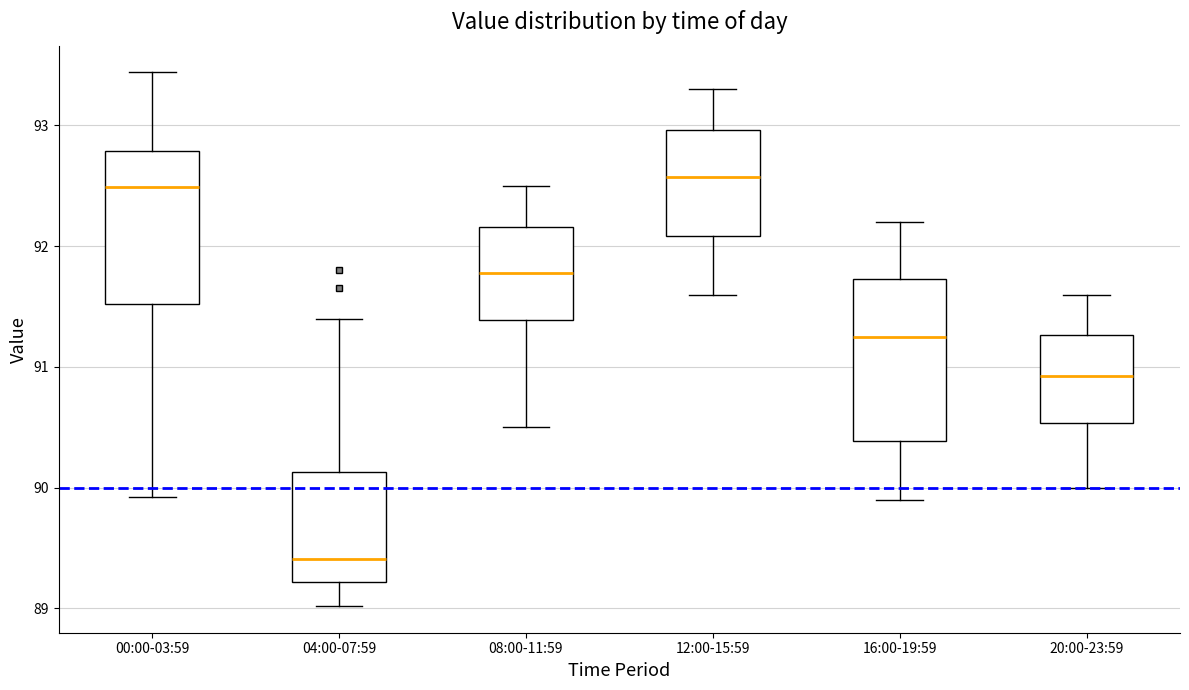

Where does the lower whisker of the box for 12:00-15:59 end on the y-axis? The values are not printed on the chart, so give them approximately, as read against the axis.

91.6